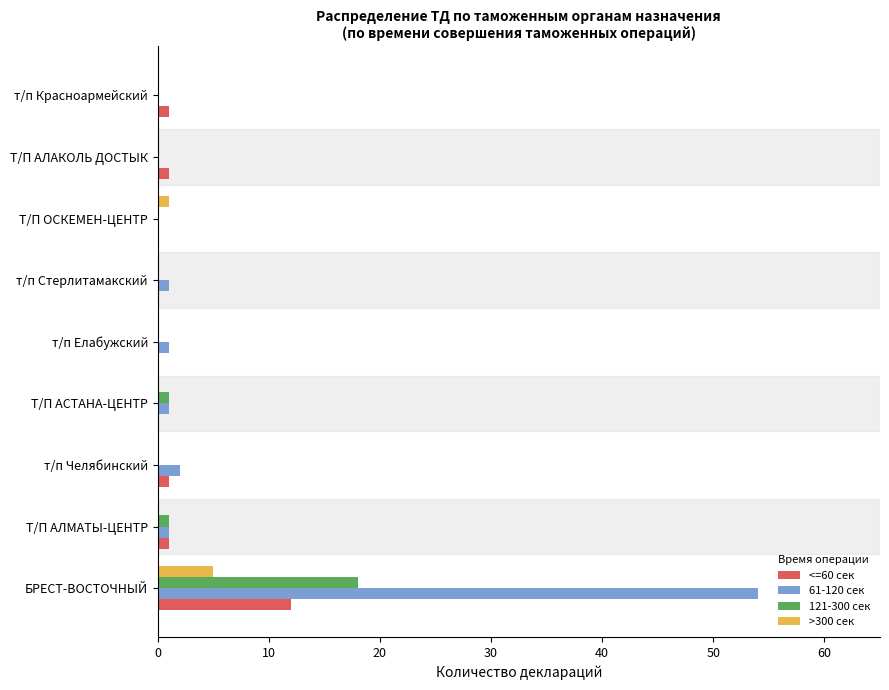

What is the average value of the <=60 сек series?

2